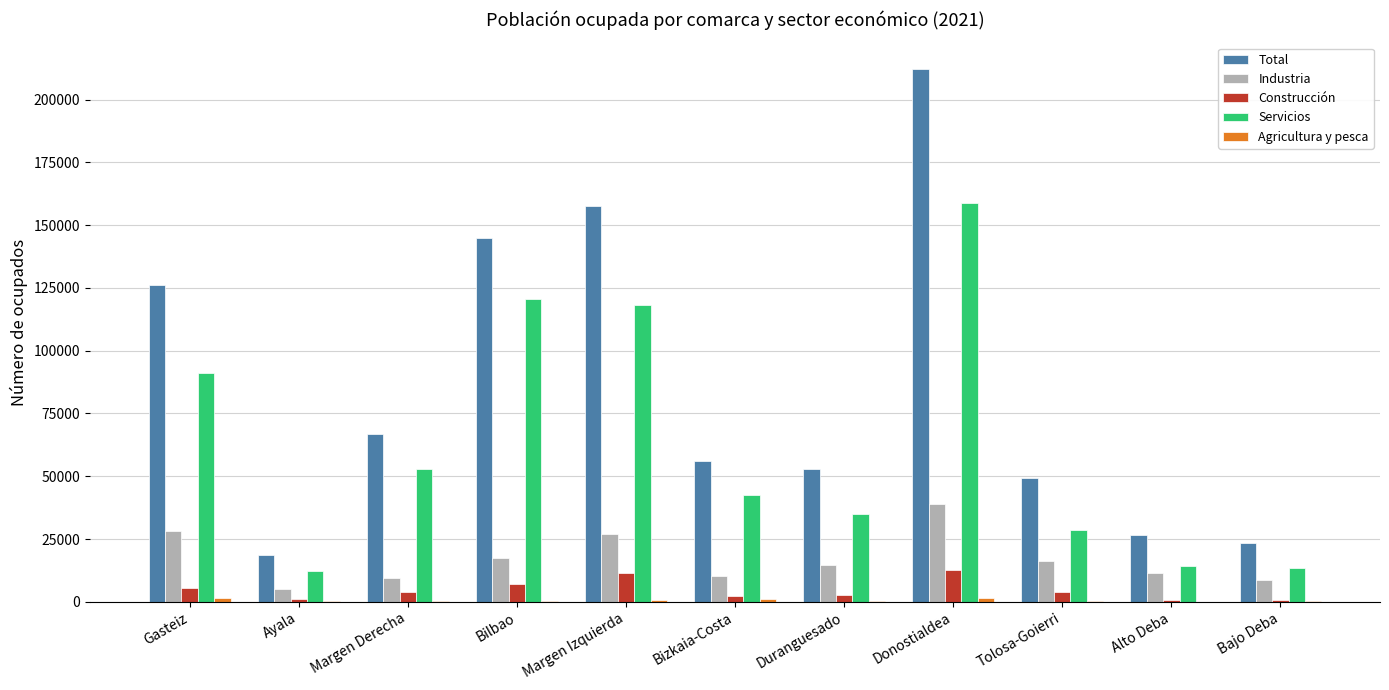

Which series has the largest range (max minus min)?

Total